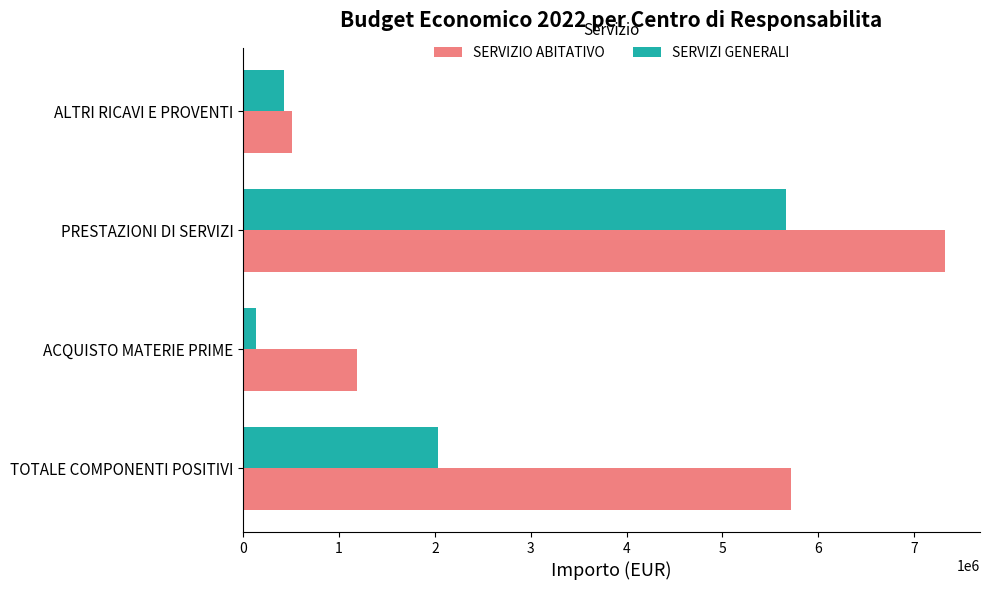

List the series in order of their overall mean, highest first.

SERVIZIO ABITATIVO, SERVIZI GENERALI